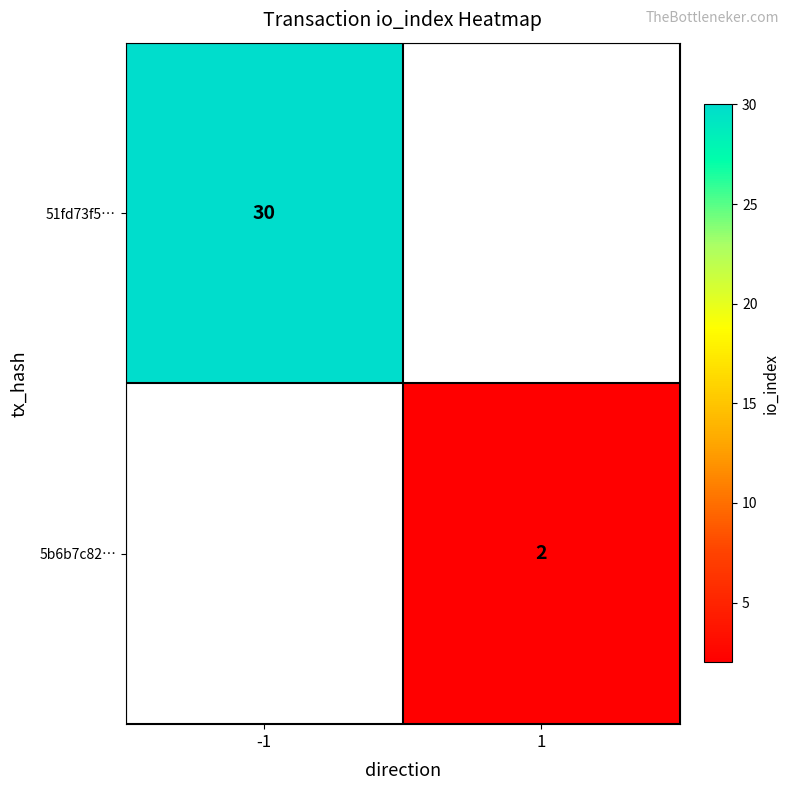

Is it true that 51fd73f5… equals 15 at -1?

False